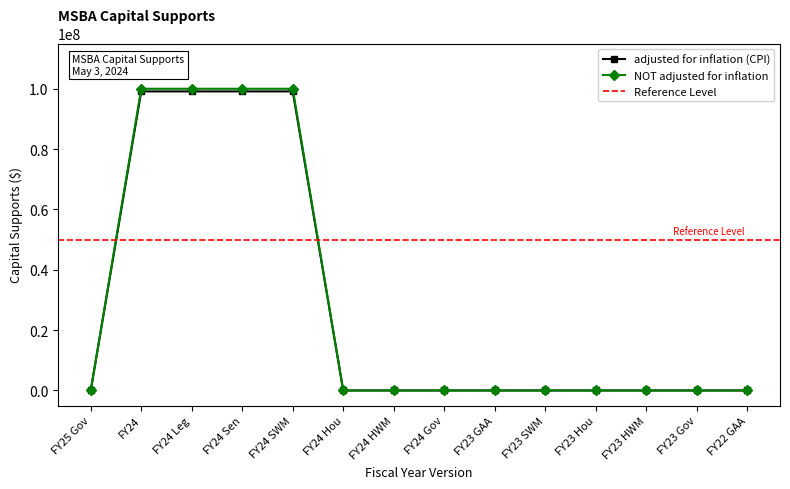

List the series in order of their peak value, lowest first.

adjusted for inflation (CPI), NOT adjusted for inflation